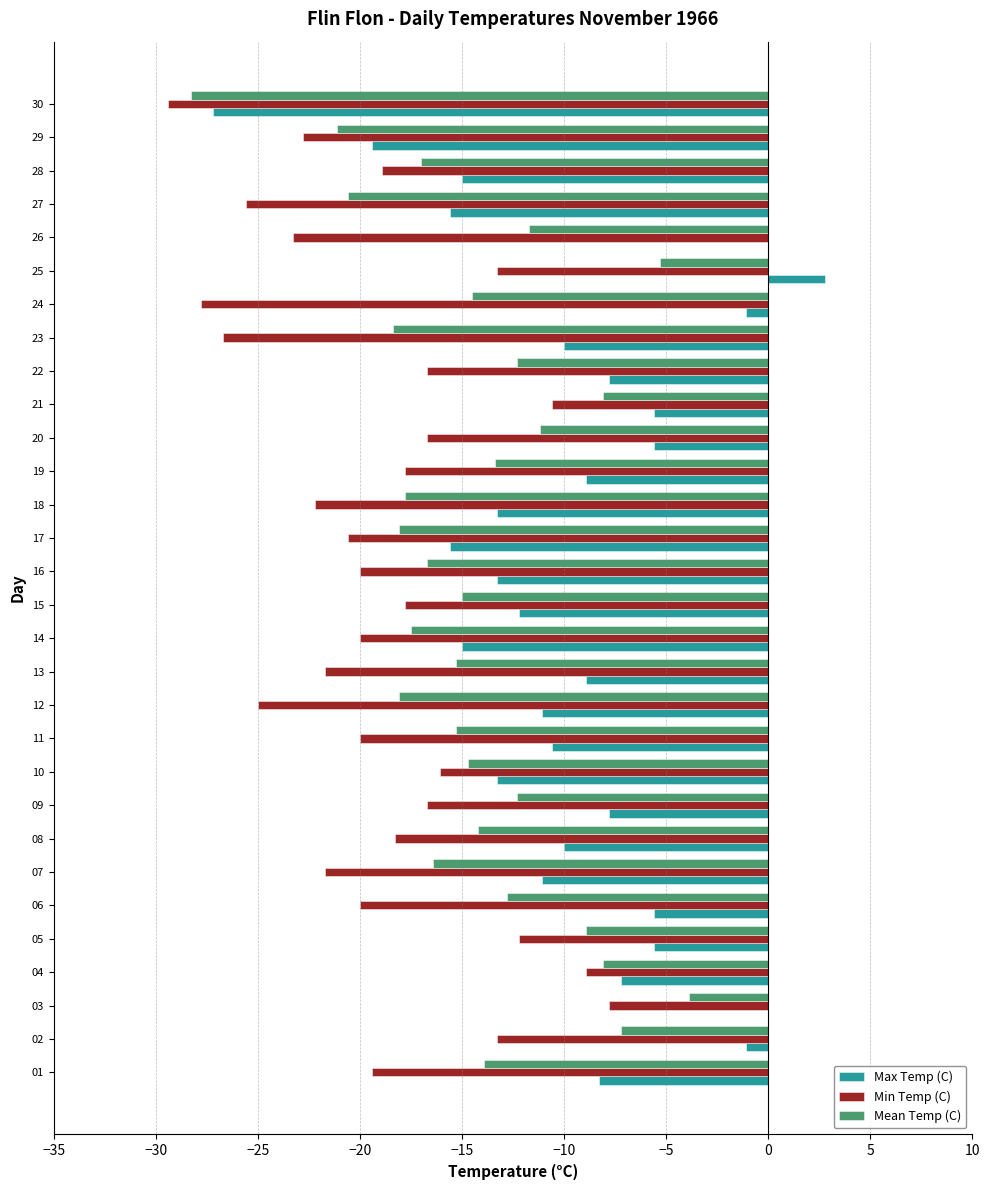

What is the maximum value shown in the chart?

2.8